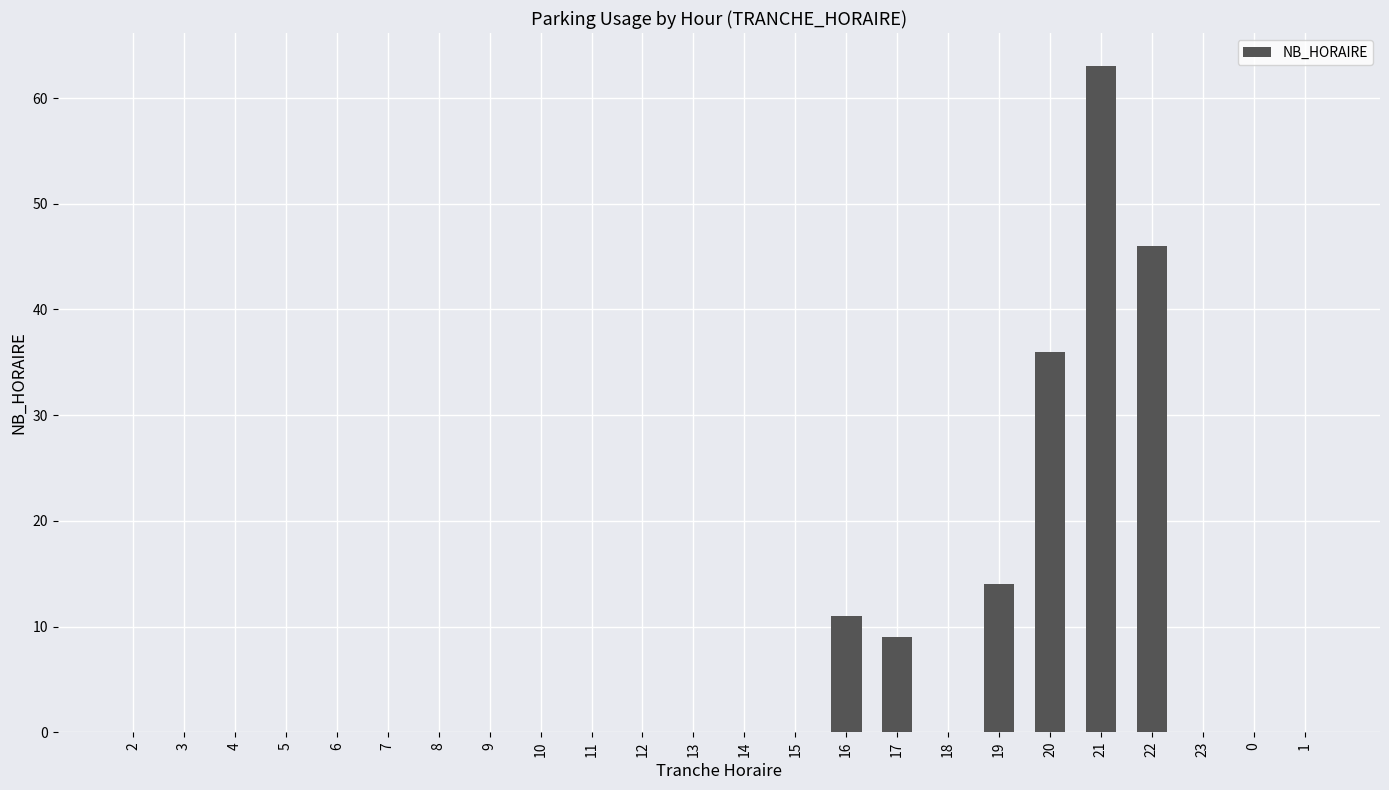

How many data points does each series have?

24